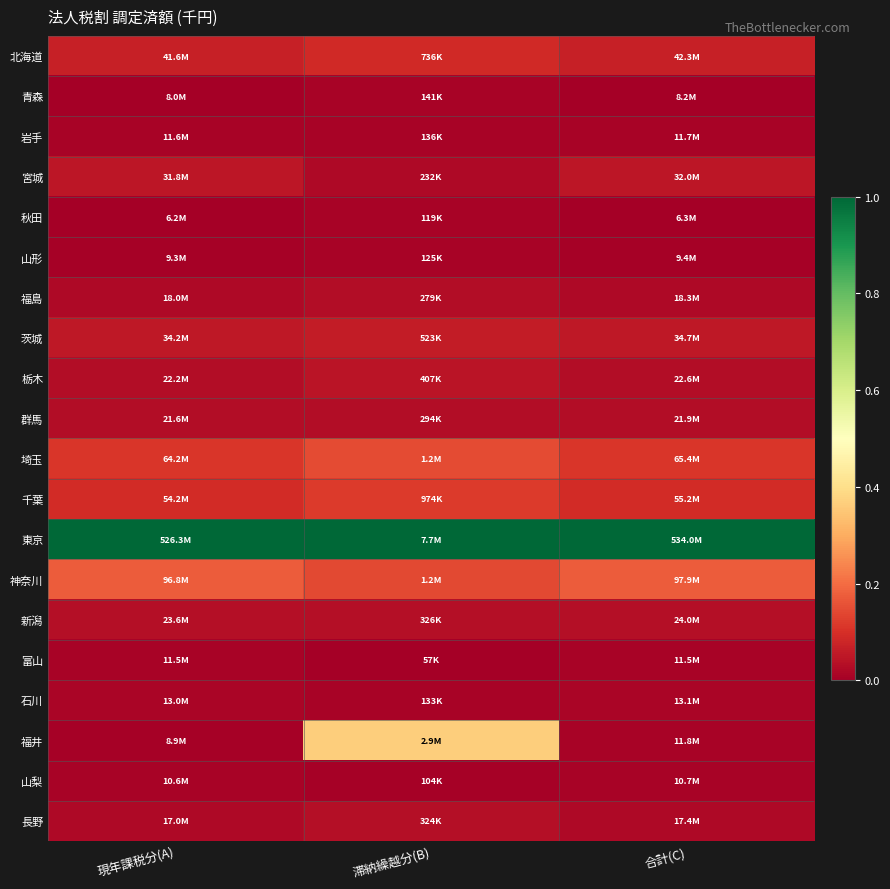

At how many categories does at least one series exceed 0?

3